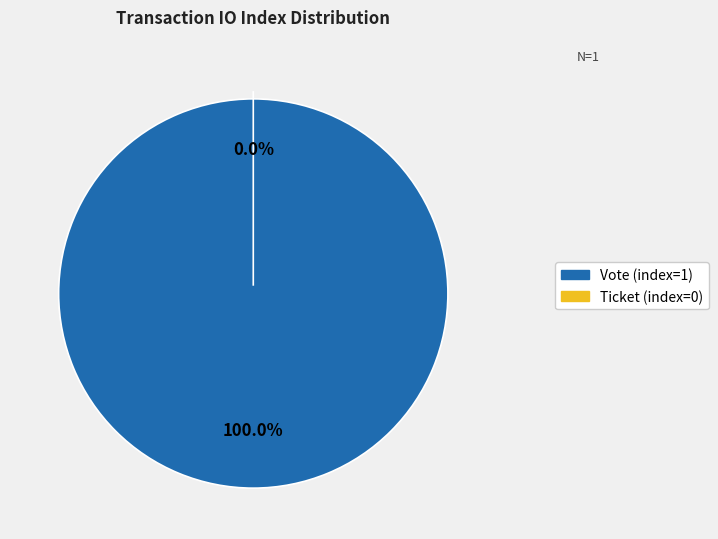

To the nearest percent, what is the difference between the largest and smallest slice percentages?

100%